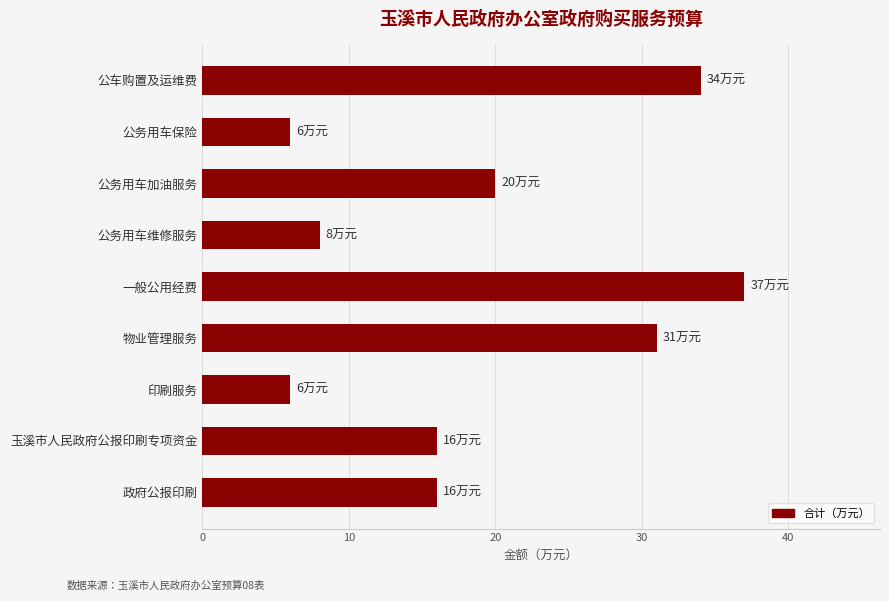

Reading bottom to top, list all the values displayed in this chart.

16	16	6	31	37	8	20	6	34